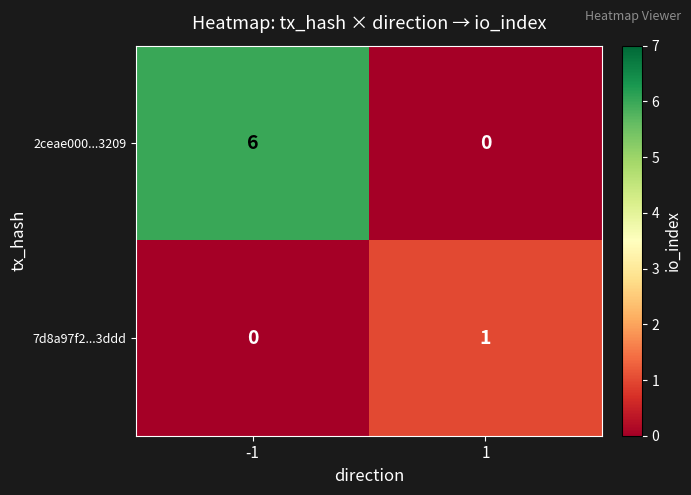

At which category is the sum across all series the highest?

-1